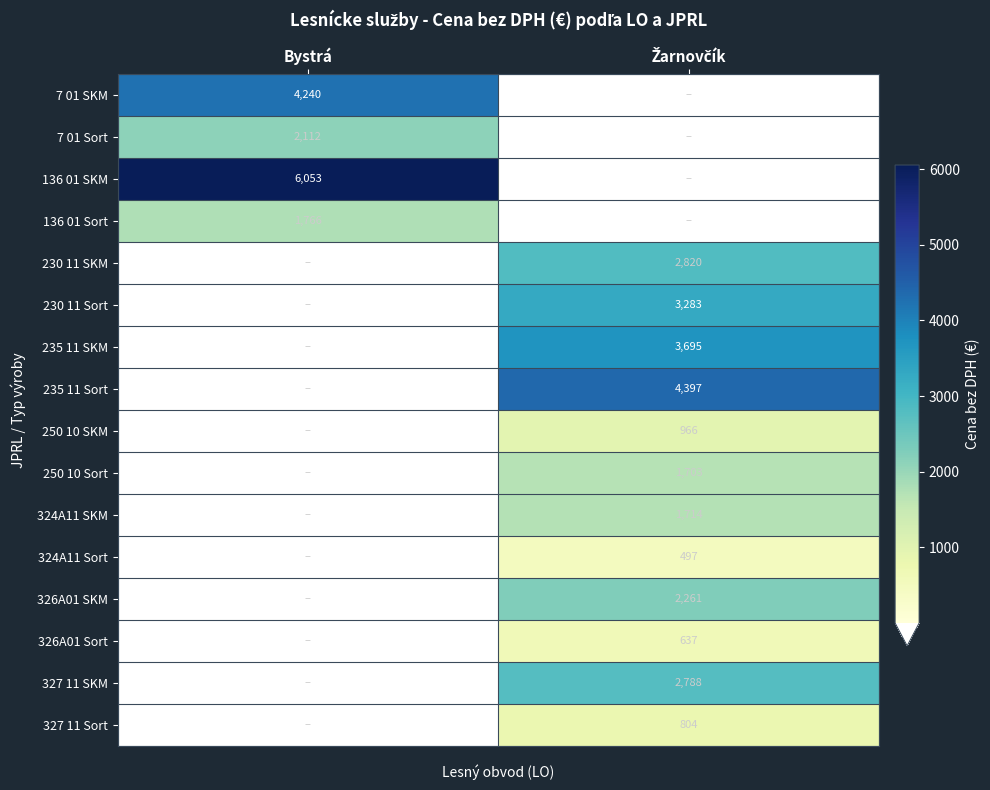

How many data points in 327 11 SKM are less than 2788?

1